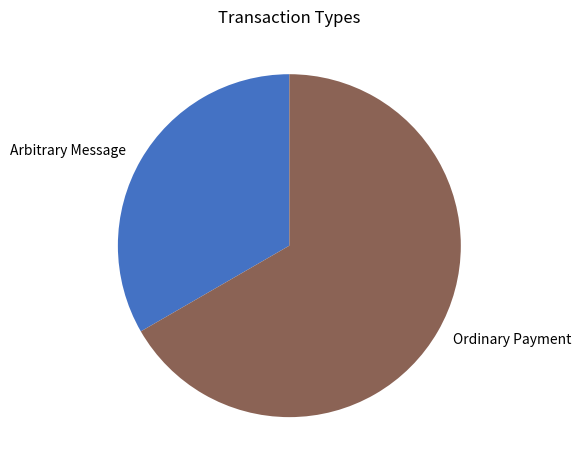

What is the ratio of the value at Arbitrary Message to the value at Ordinary Payment?

0.5